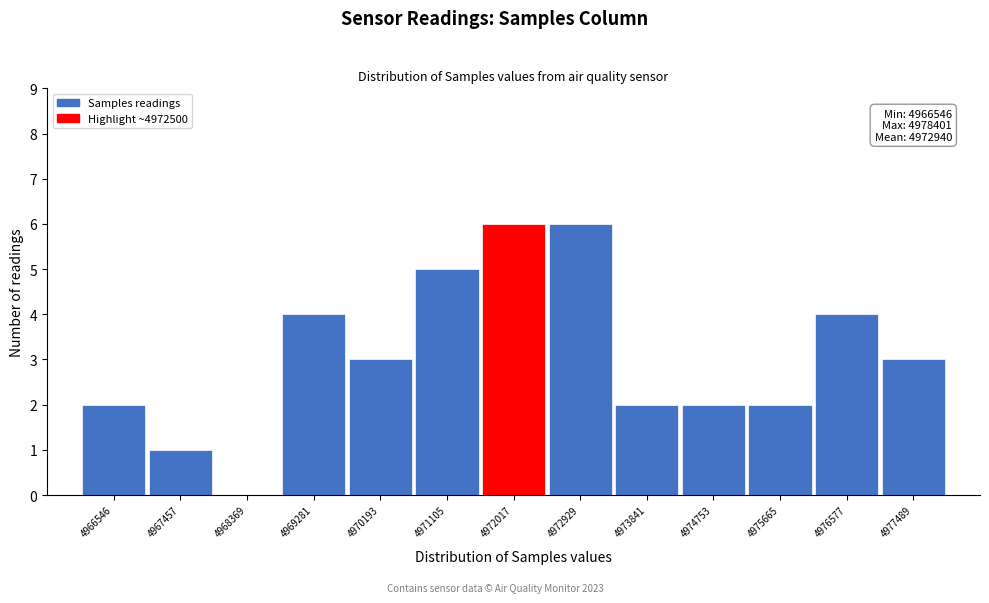

Reading left to right, extract all data points from this chart.

4966546=2	4967457=1	4968369=0	4969281=4	4970193=3	4971105=5	4972017=6	4972929=6	4973841=2	4974753=2	4975665=2	4976577=4	4977489=3